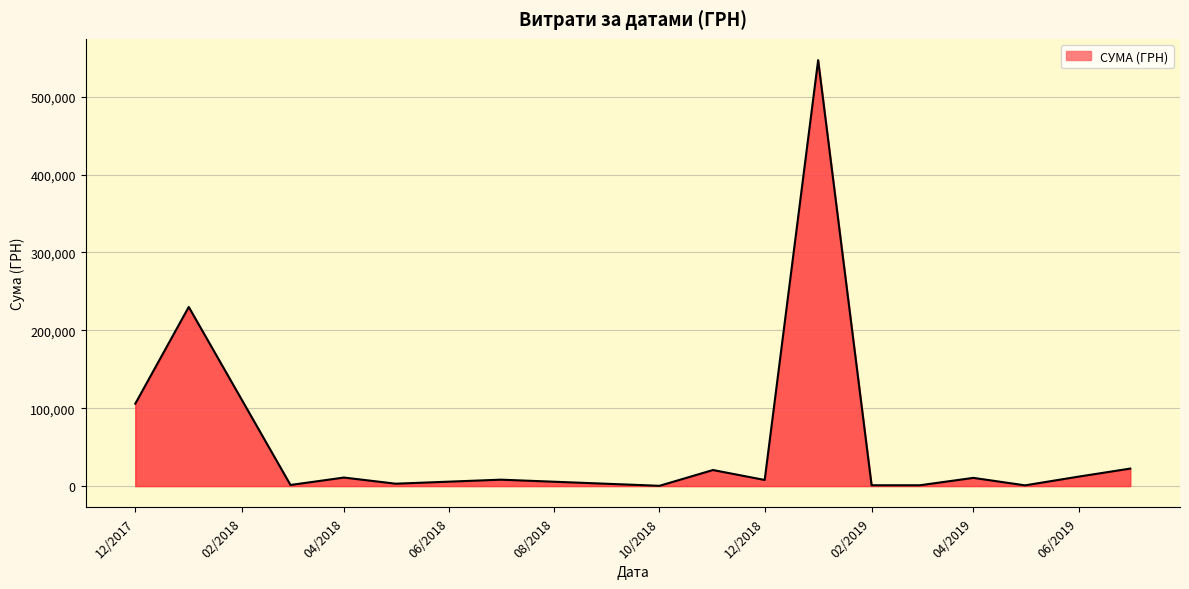

What is the maximum value shown in the chart?

546929.7